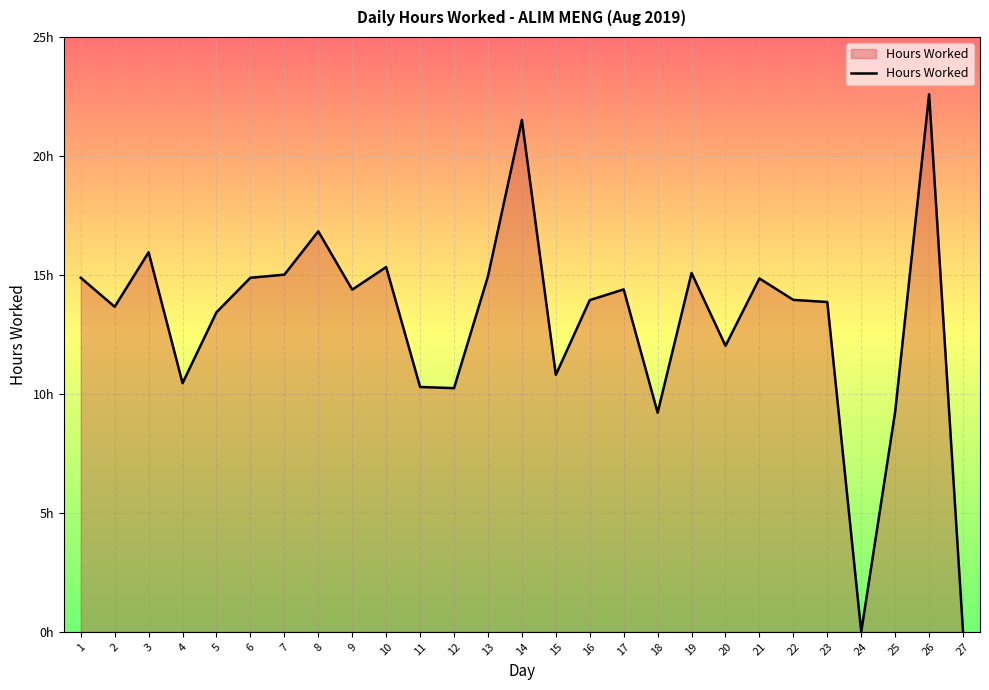

Does the chart display data point markers on the line(s)?

No